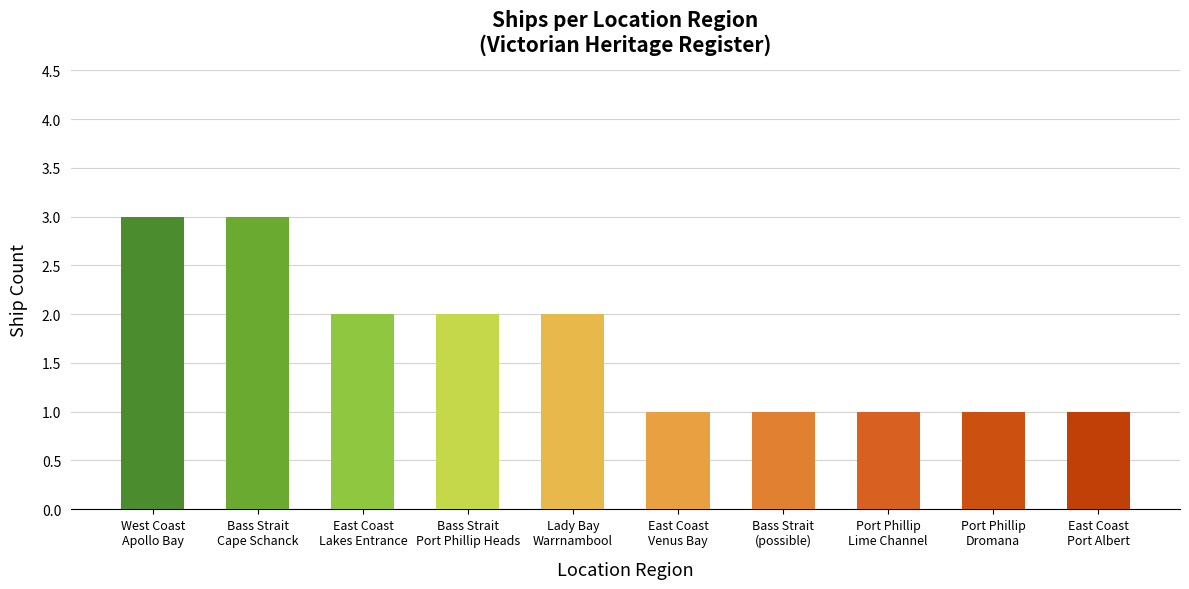

What is the greatest value displayed?

3